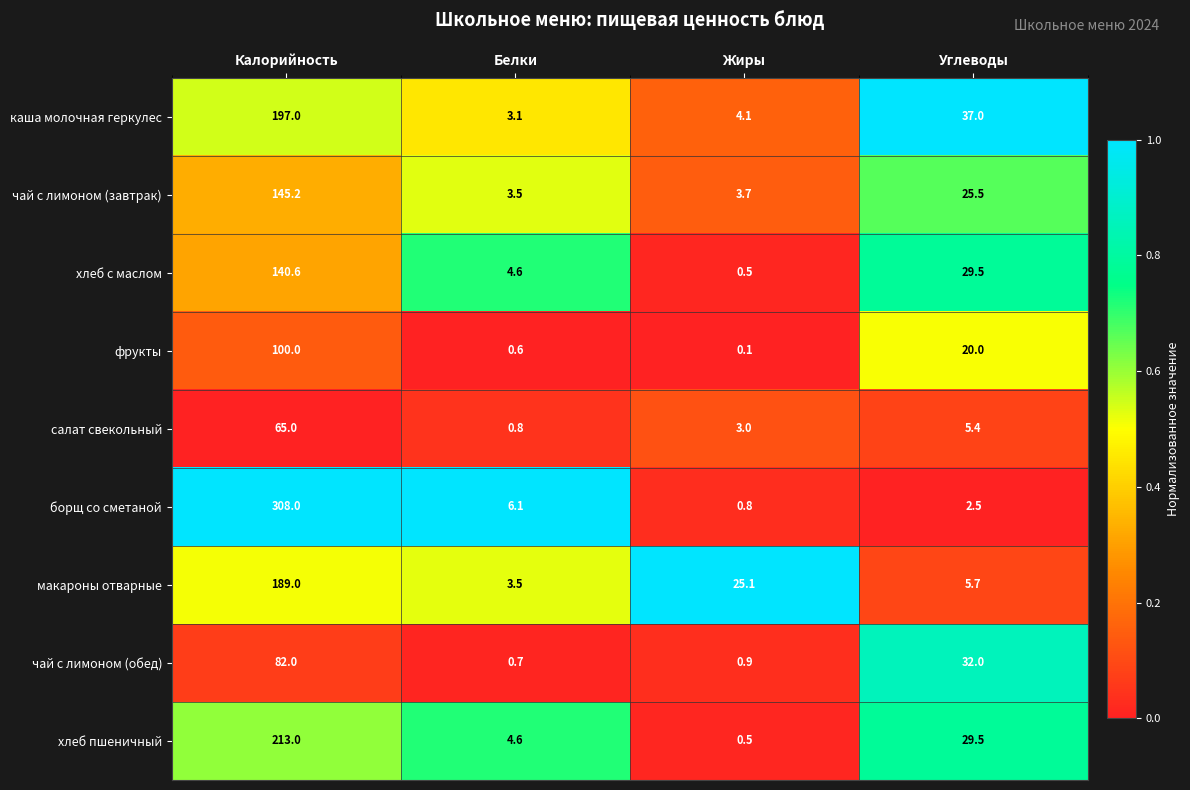

Is it true that каша молочная геркулес equals 5.6 at Жиры?

False